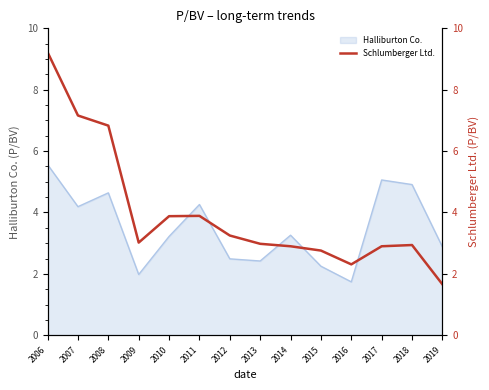

Is it true that the value at 2011 is 5.7?

False